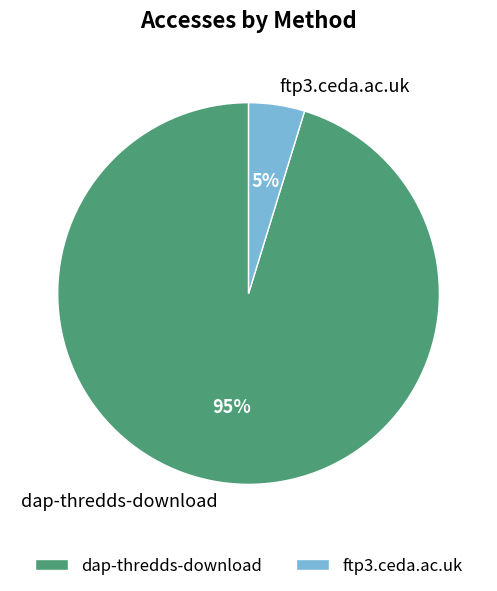

Rank the categories by value from highest to lowest.

dap-thredds-download, ftp3.ceda.ac.uk